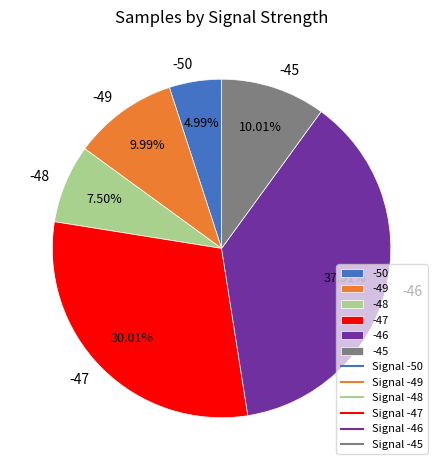

Between -50 and -47, which is larger?

-47